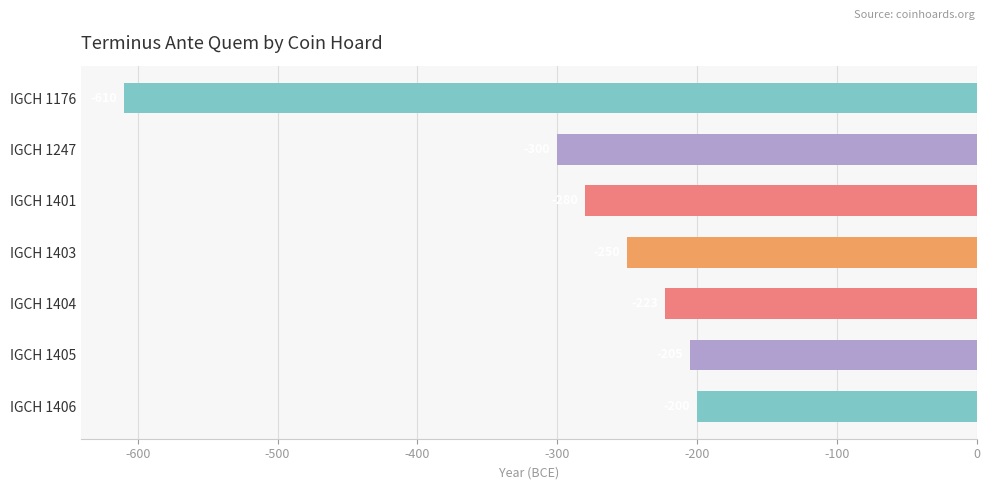

Reading top to bottom, list all the values displayed in this chart.

-610	-300	-280	-250	-223	-205	-200